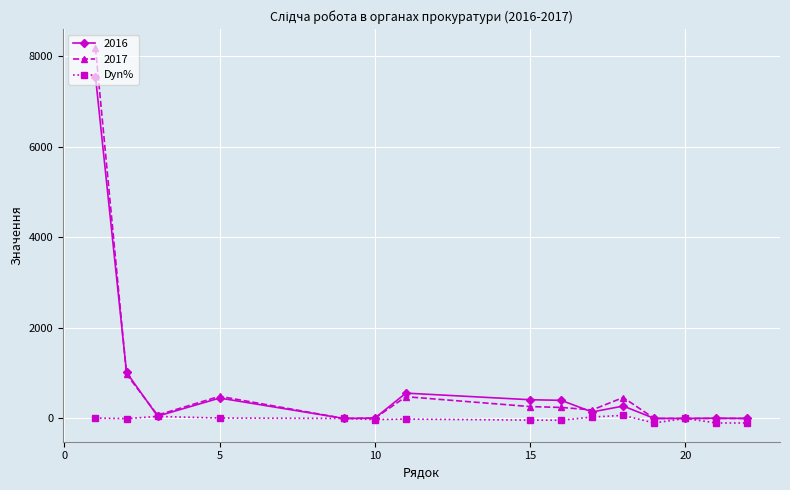

Does the chart have visible grid lines?

Yes